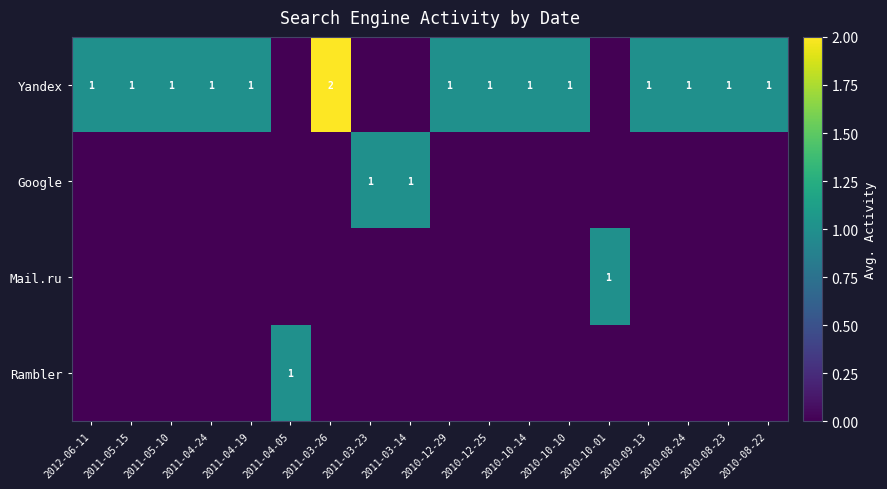

How many values in the Google series exceed 0?

2